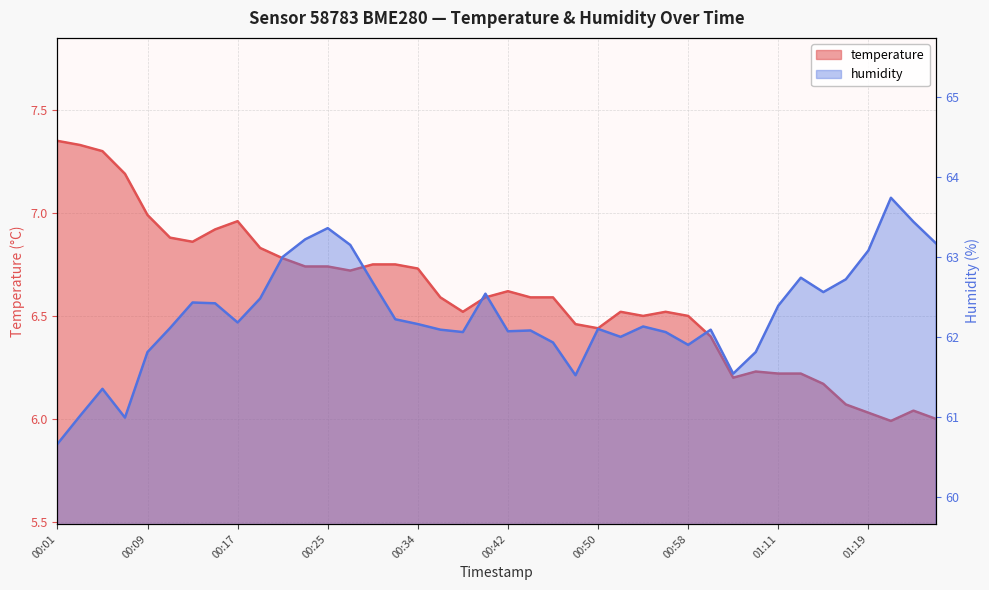

How many data points in humidity are above 62?

29